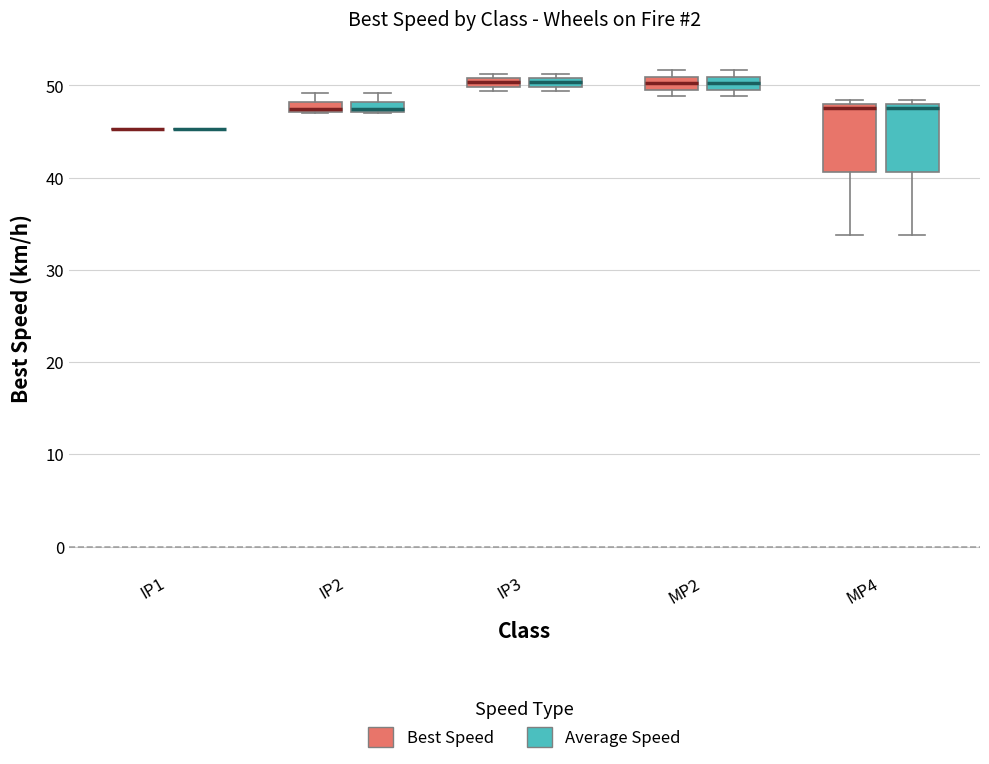

Where is the upper edge of the box for MP2 (Average Speed) on the y-axis? The values are not printed on the chart, so give them approximately, as read against the axis.

51